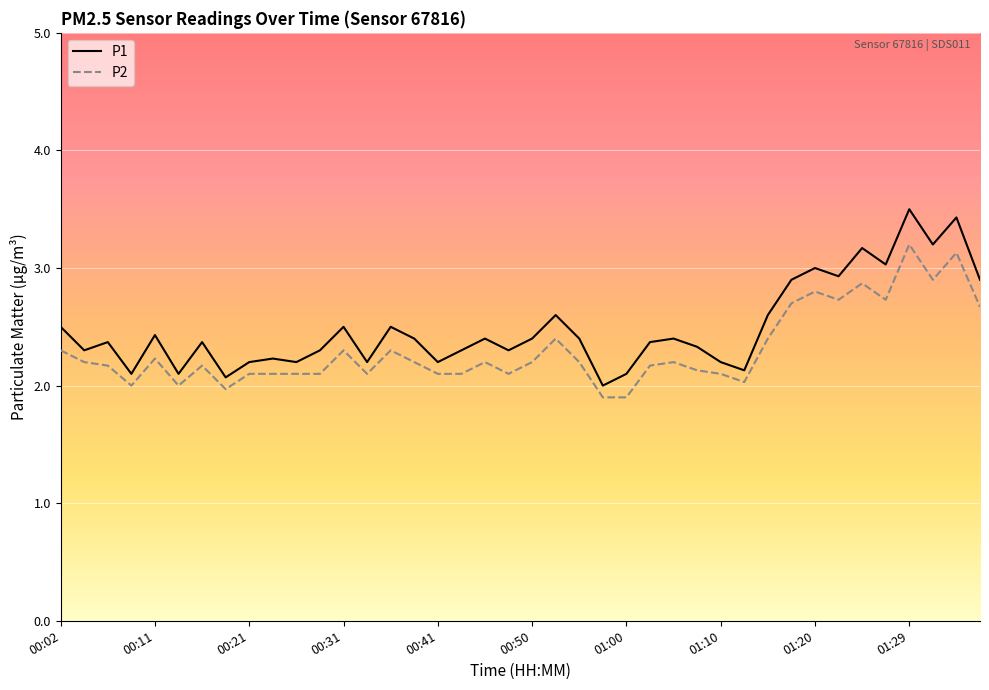

What is the greatest value displayed?

3.5